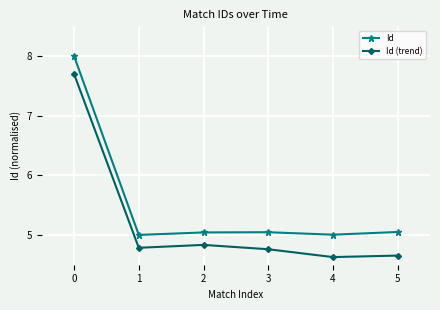

What is the difference between the maximum and minimum values in the Id series?

3.0